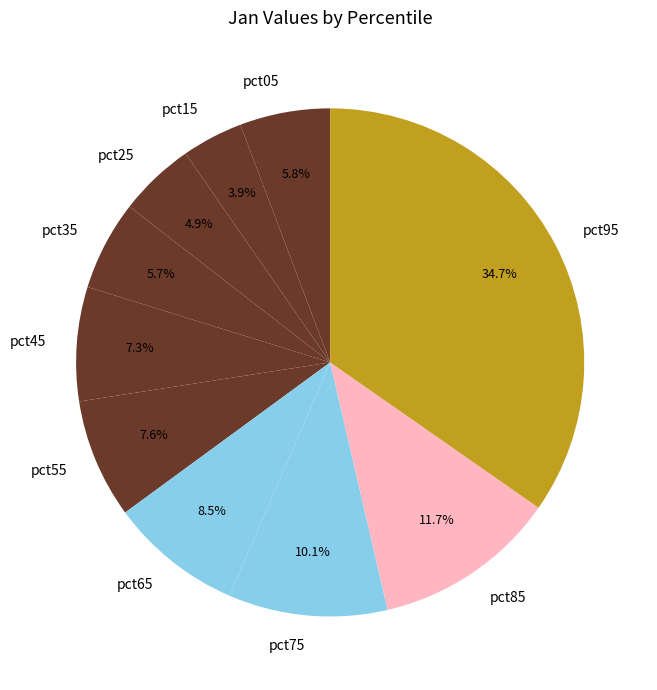

Do pct95 and pct25 together represent more than half of the pie?

No